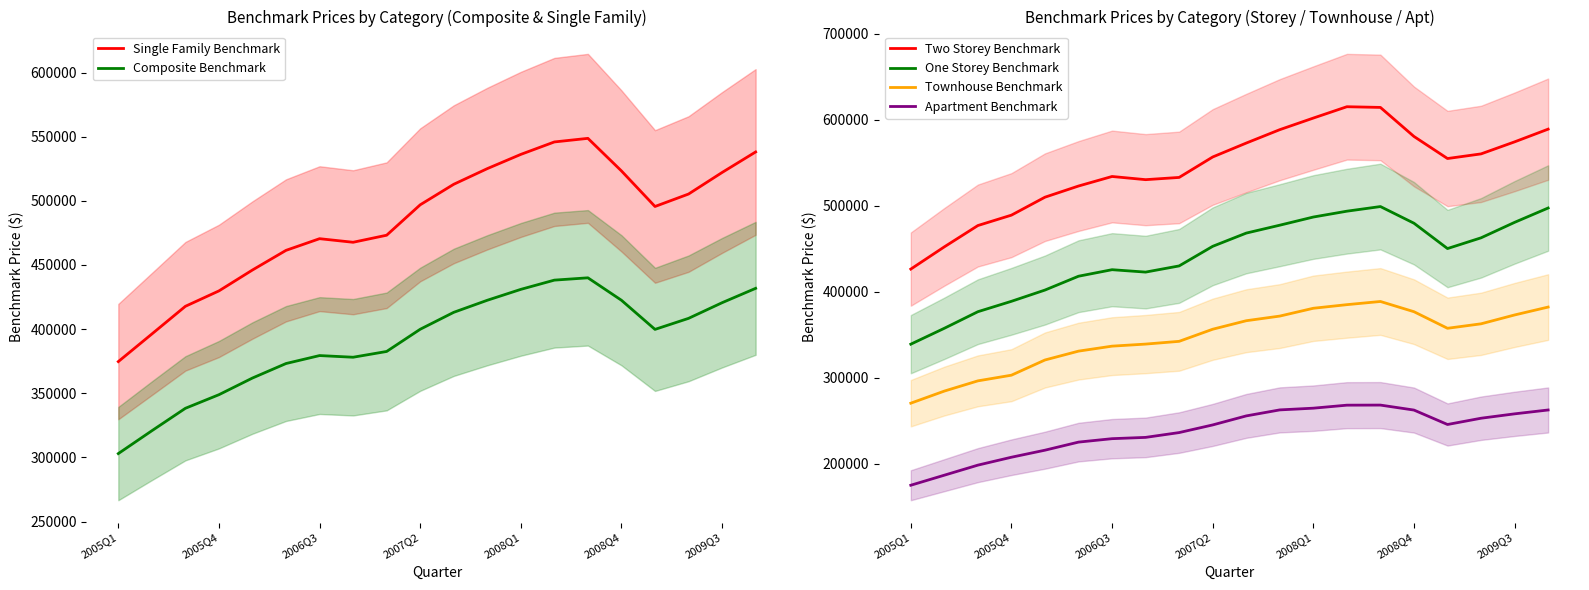

What is the greatest value displayed?

615300